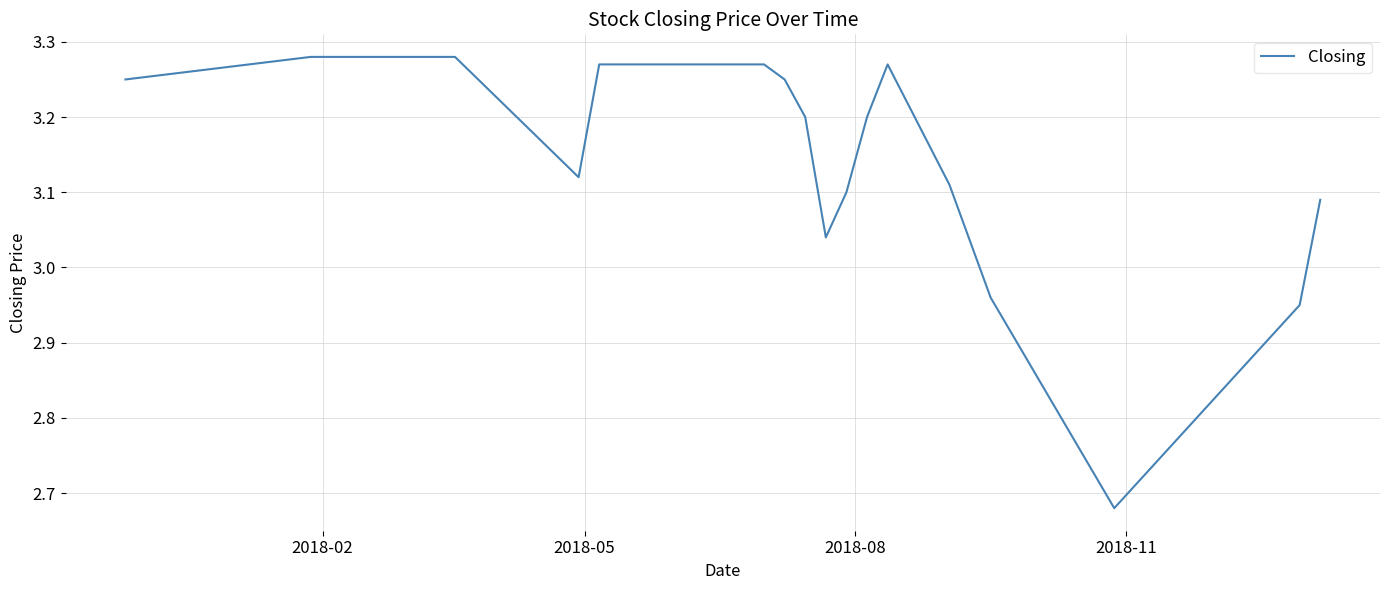

What is the difference between the maximum and minimum values?

0.6